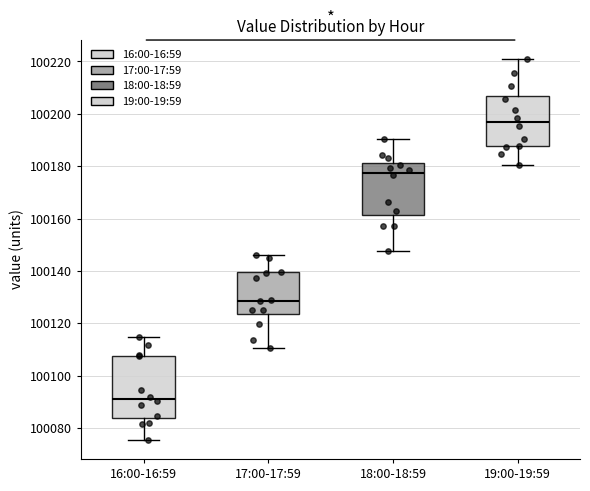

Reading left to right, read every box against the y-axis: the position of its median line, the range the box covers, and the ends of its whiskers. The values are not printed on the chart, so give them approximately, as read against the axis.

16:00-16:59: median 100092, box 100084 to 100108, whiskers 100076 to 100114
17:00-17:59: median 100128, box 100124 to 100140, whiskers 100110 to 100146
18:00-18:59: median 100178, box 100162 to 100182, whiskers 100148 to 100190
19:00-19:59: median 100196, box 100188 to 100206, whiskers 100180 to 100220